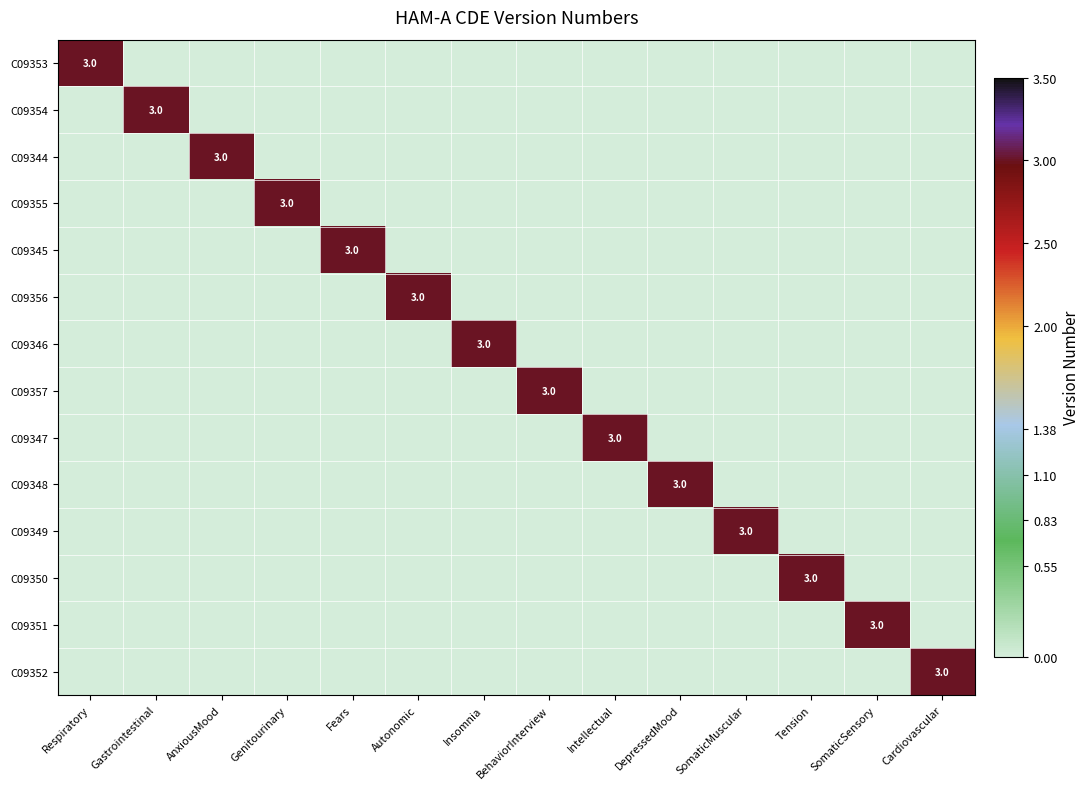

True or false: C09344 has a value of 2 at AnxiousMood.

False